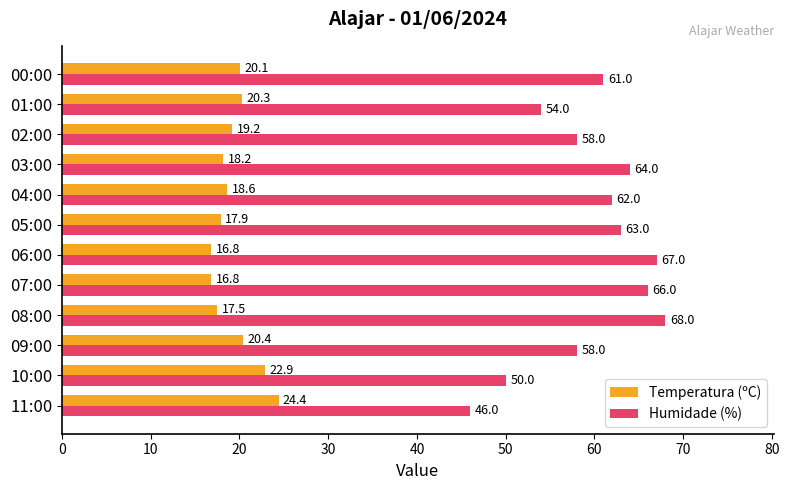

At which category is the sum across all series the highest?

08:00